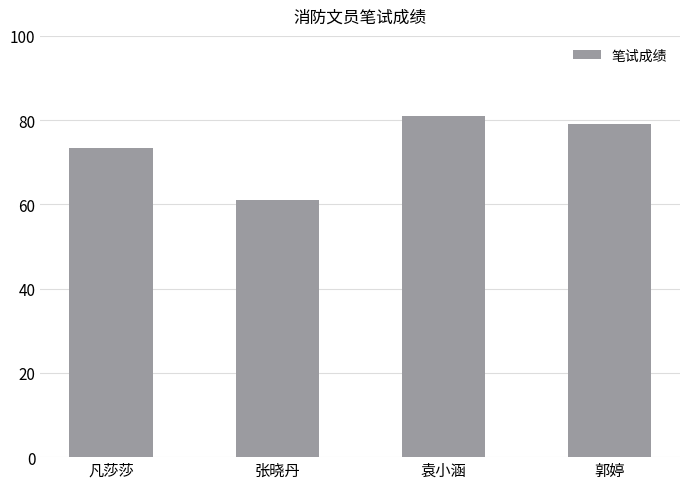

What is the value of the 1st bar from the left?

73.5